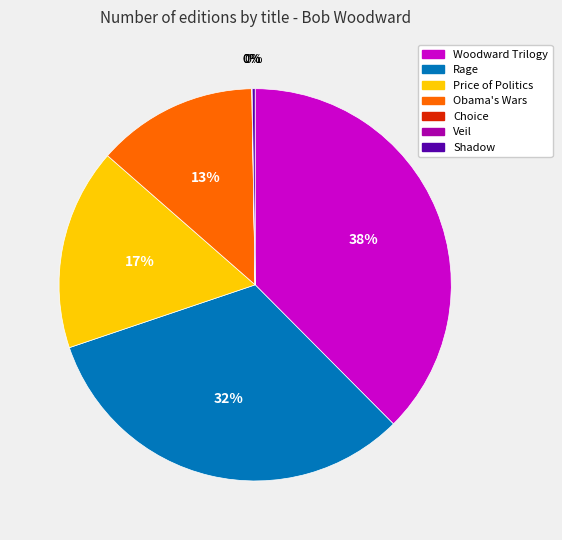

Is there a majority slice in this chart?

No